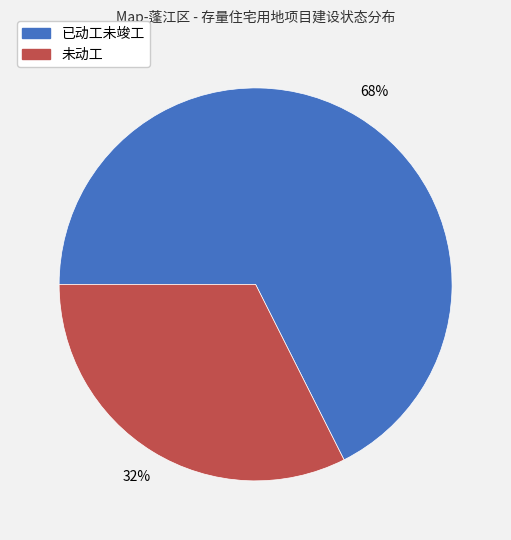

Rank the categories by value from highest to lowest.

已动工未竣工, 未动工